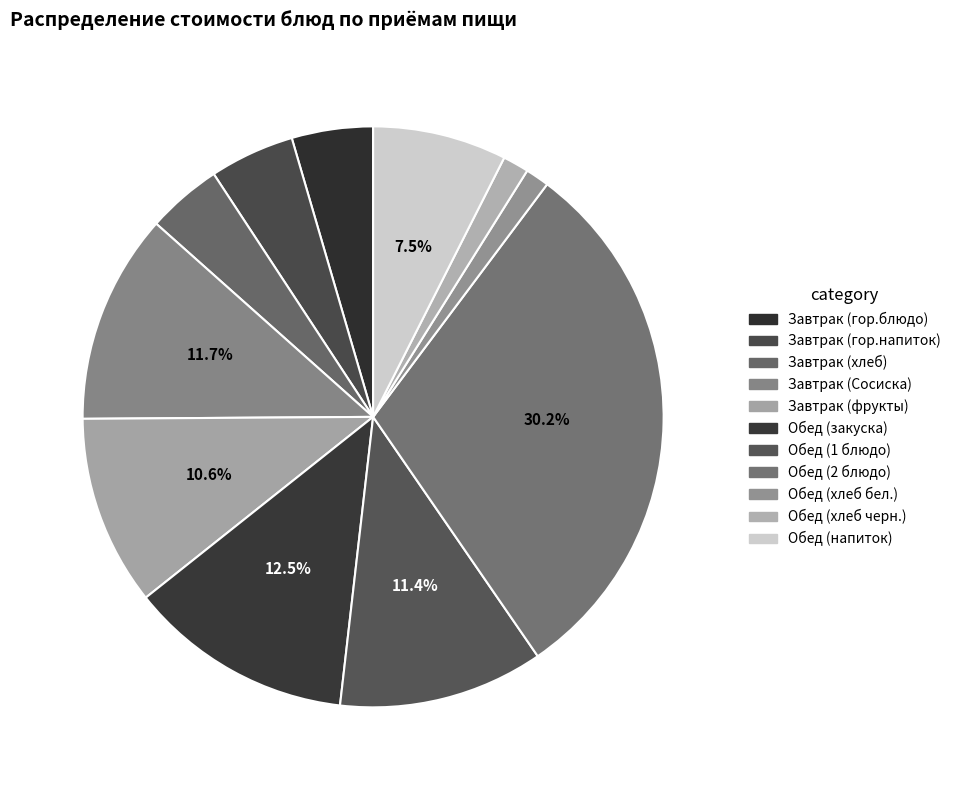

How many segments does this pie chart have?

11